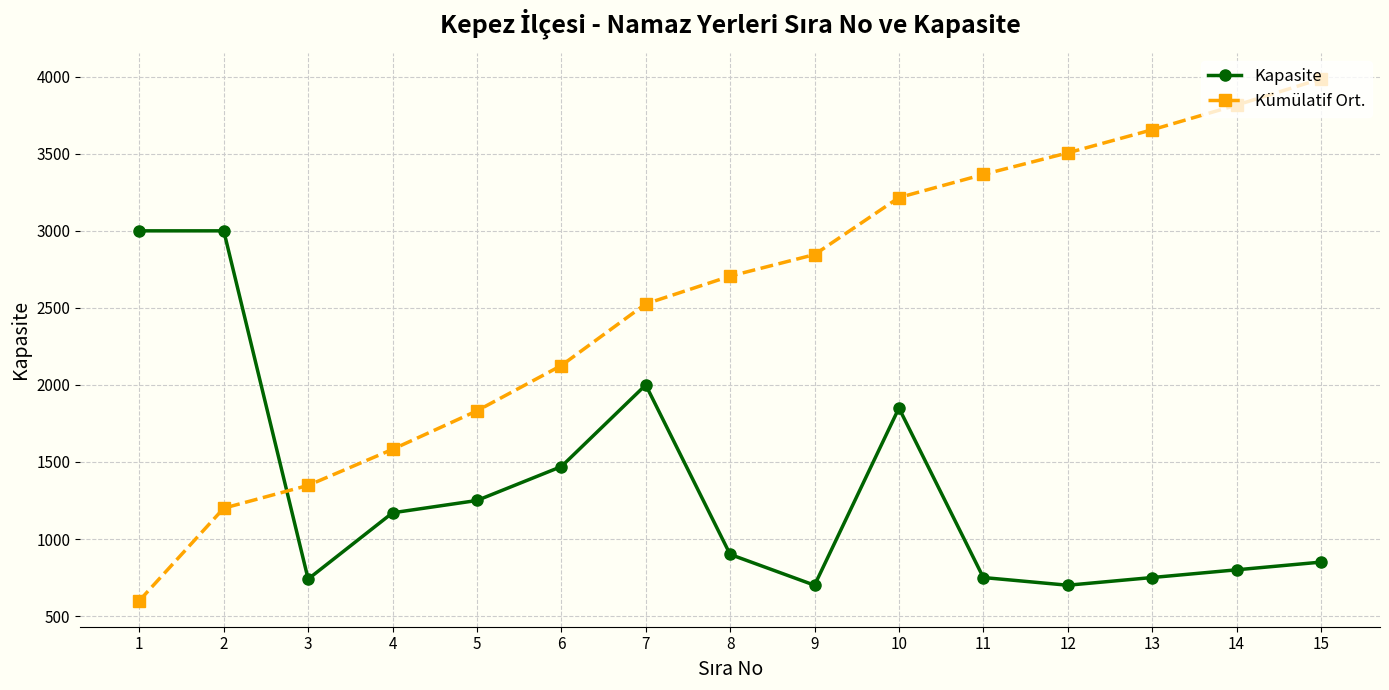

What is the value of the Kümülatif Ort. point at the 1st from the left?

600